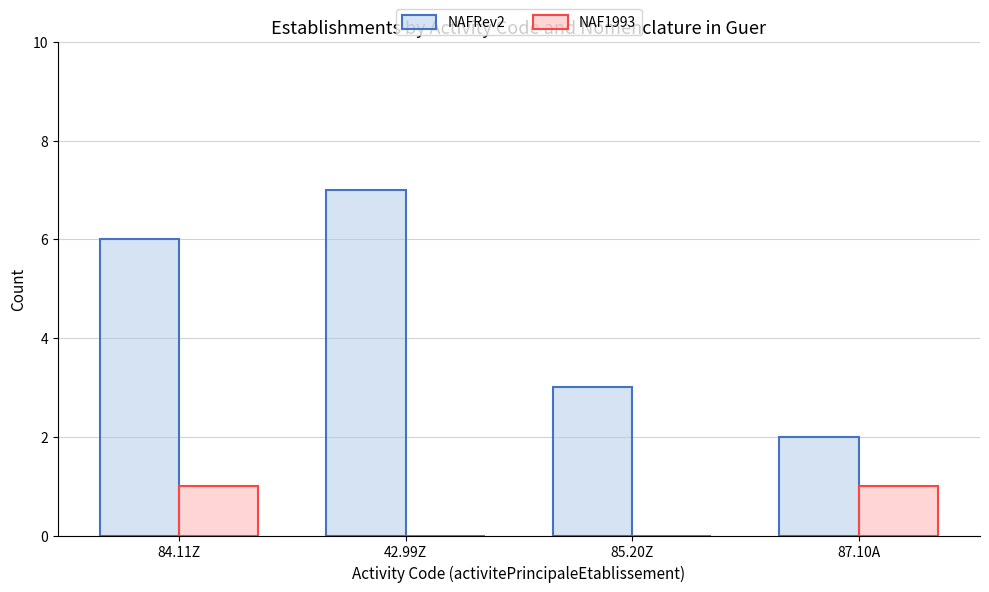

Which series changed the most between 84.11Z and 87.10A?

NAFRev2